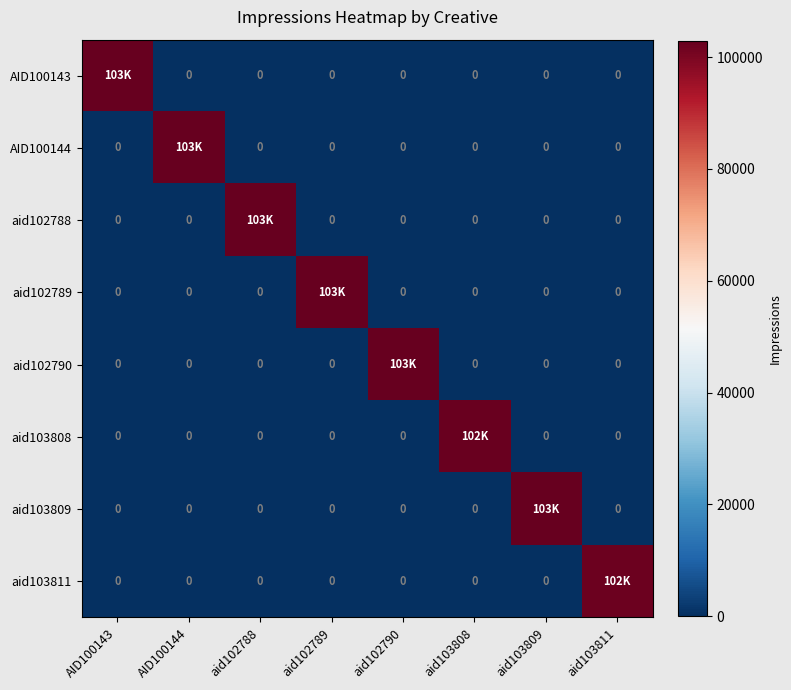

What is the spread (max minus min) of values at aid102788?

102722